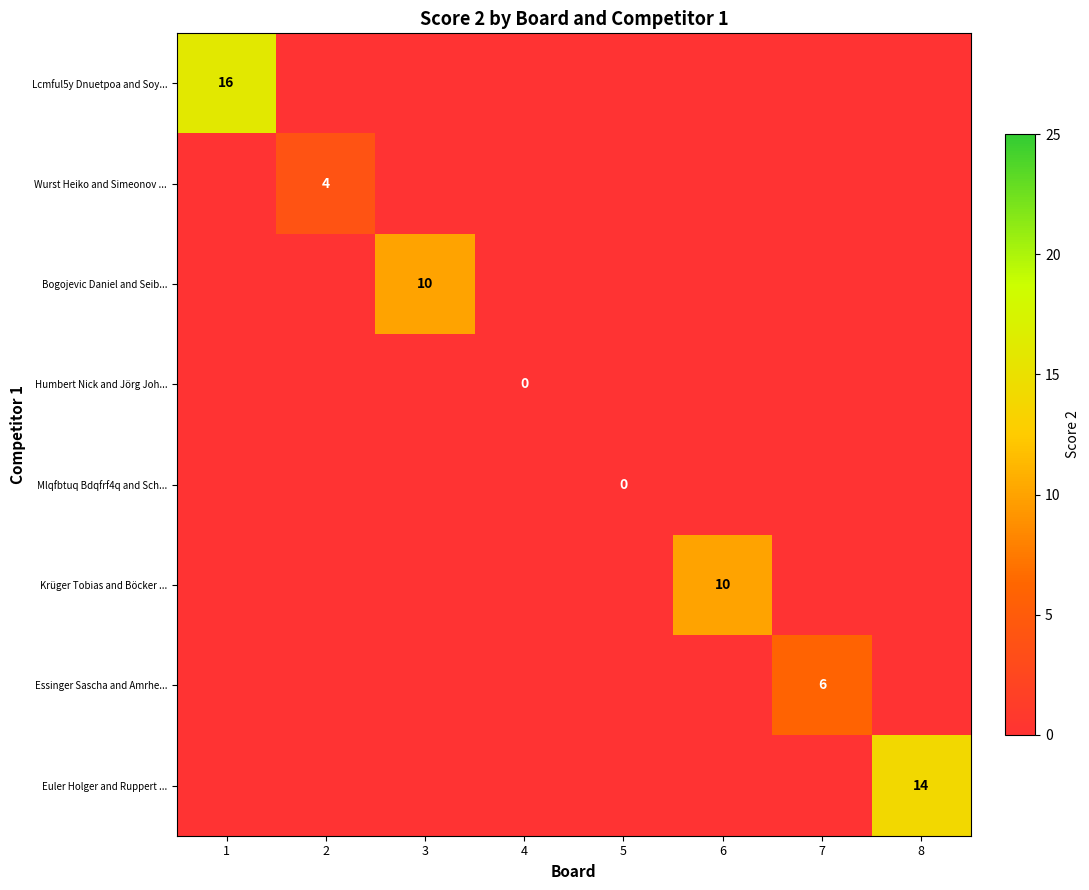

The Bogojevic Daniel and Seib... series shows 0 at 8. True or false?

True